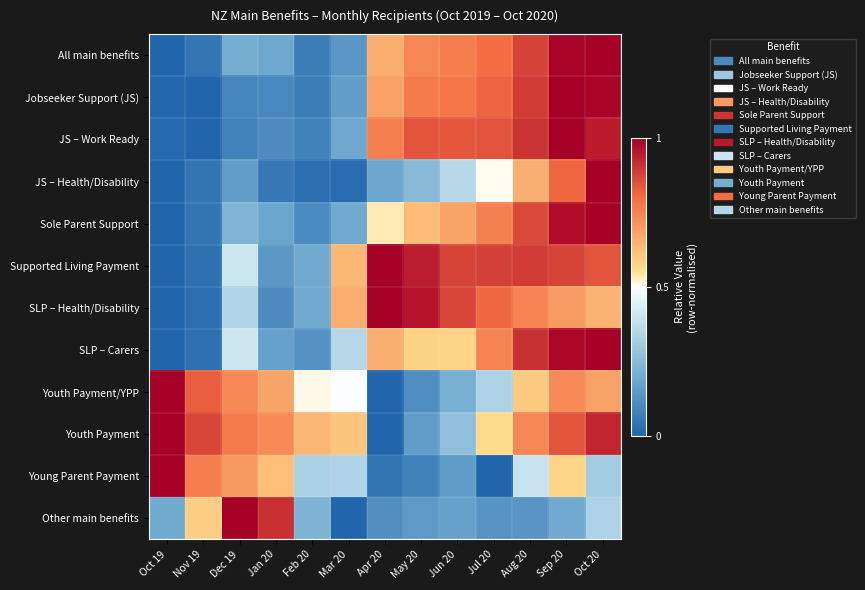

Which has a higher value, May 20 or Apr 20?

May 20